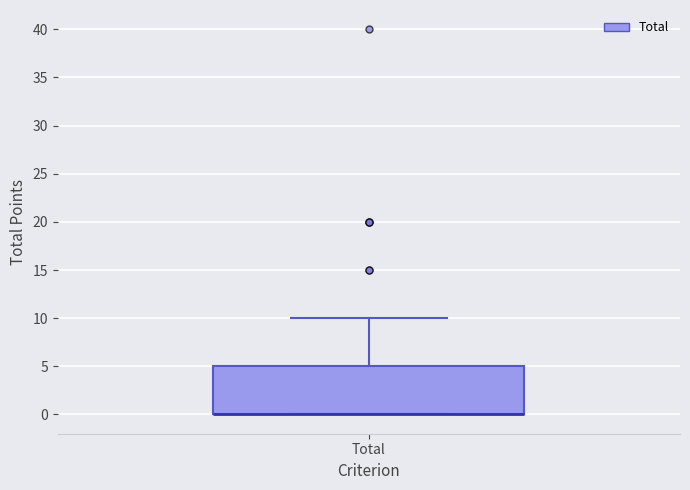

Read this box plot against the y-axis: the position of the median line, the range covered by the box, and the ends of both whiskers. The values are not printed on the chart, so give them approximately, as read against the axis.

median 0 (drawn on the box's lower edge), box 0 to 5, whiskers 0 to 10